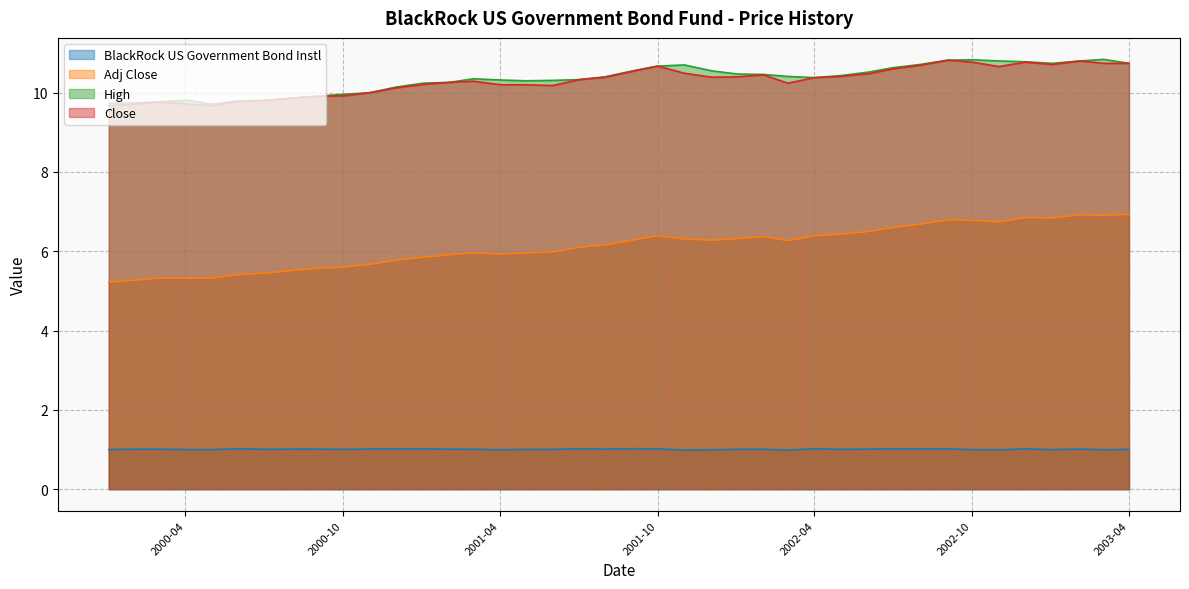

What position from the left is 2001-07-02?

19